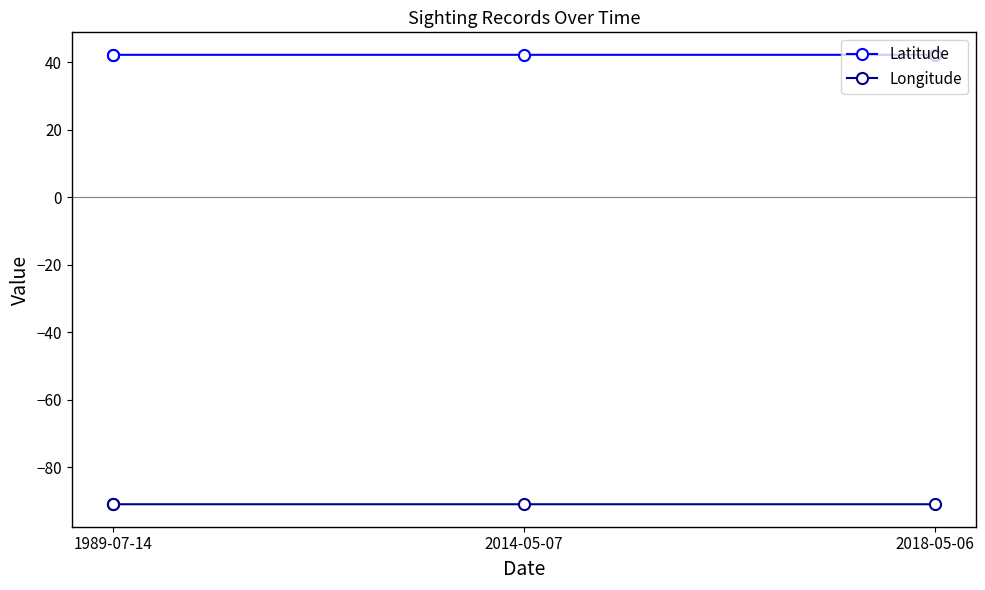

Read the Longitude value at 1989-07-14.

-91.0